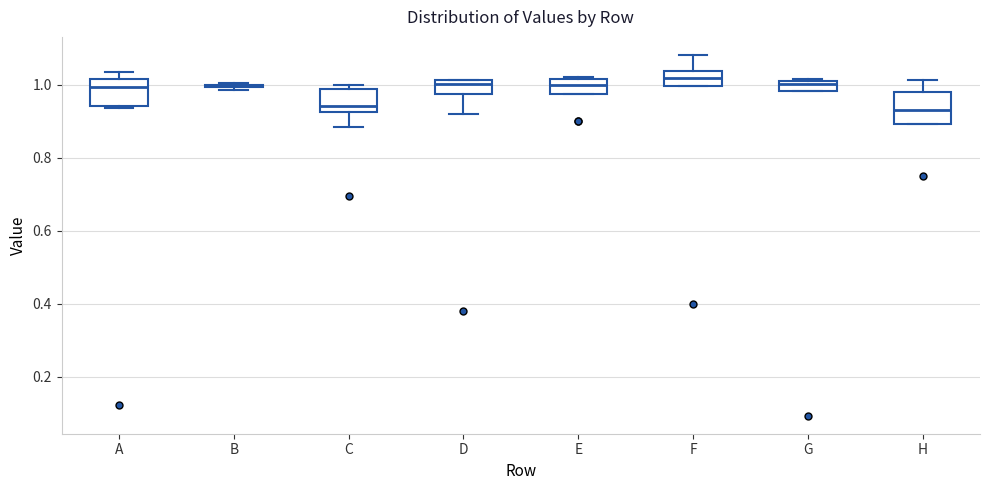

Where is the upper edge of the box for A on the y-axis? The values are not printed on the chart, so give them approximately, as read against the axis.

1.02